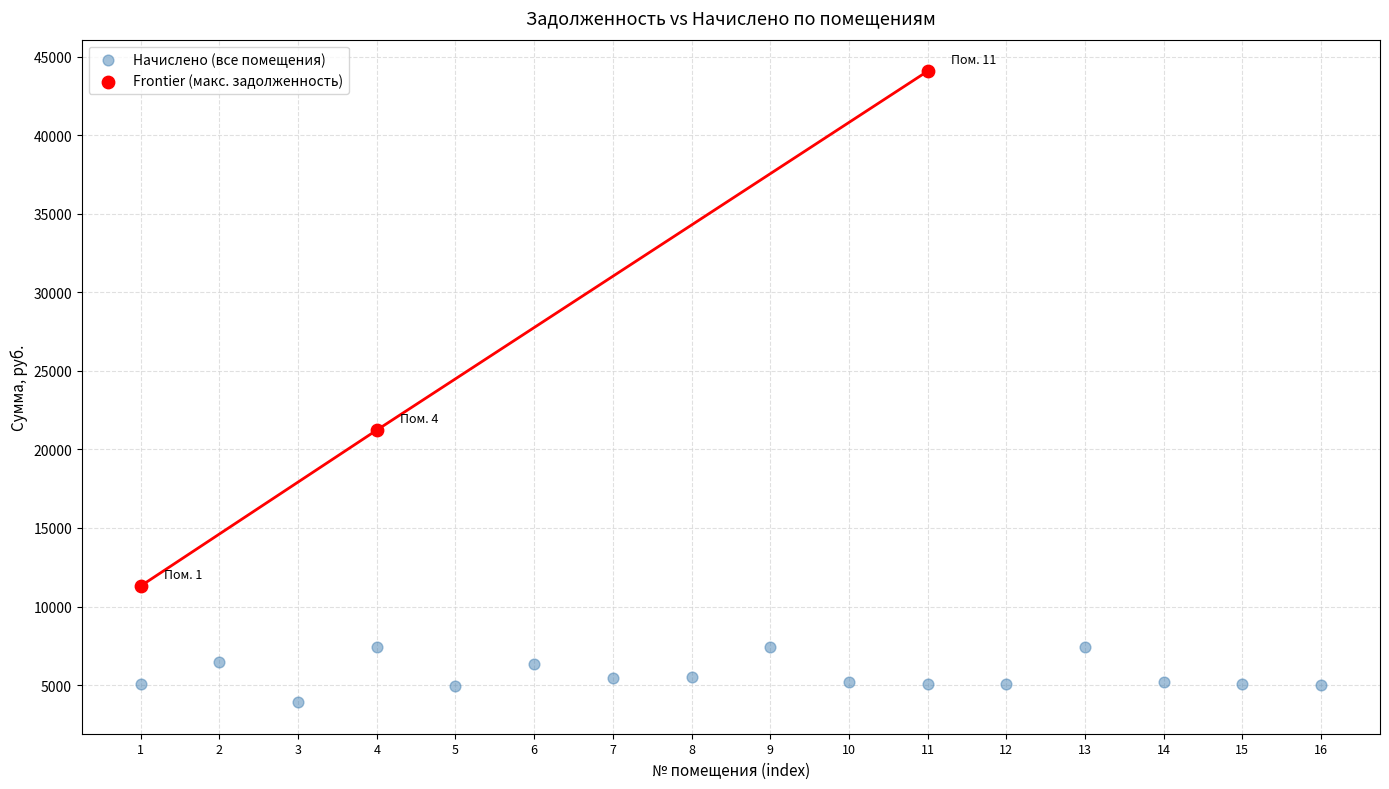

What are all the series names shown in the legend?

Начислено (все помещения), Frontier (макс. задолженность)